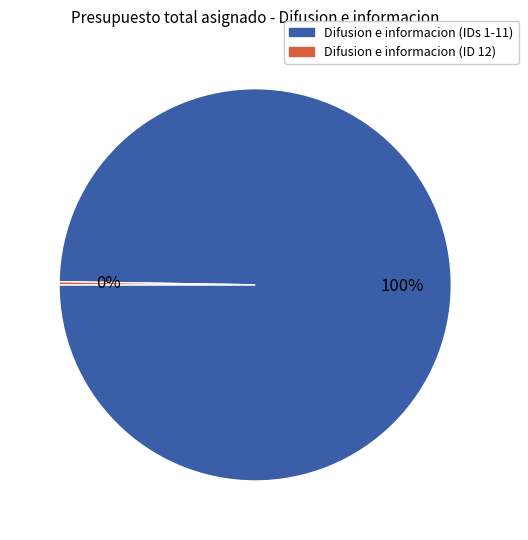

Is there any slice that represents more than half of the pie?

Yes